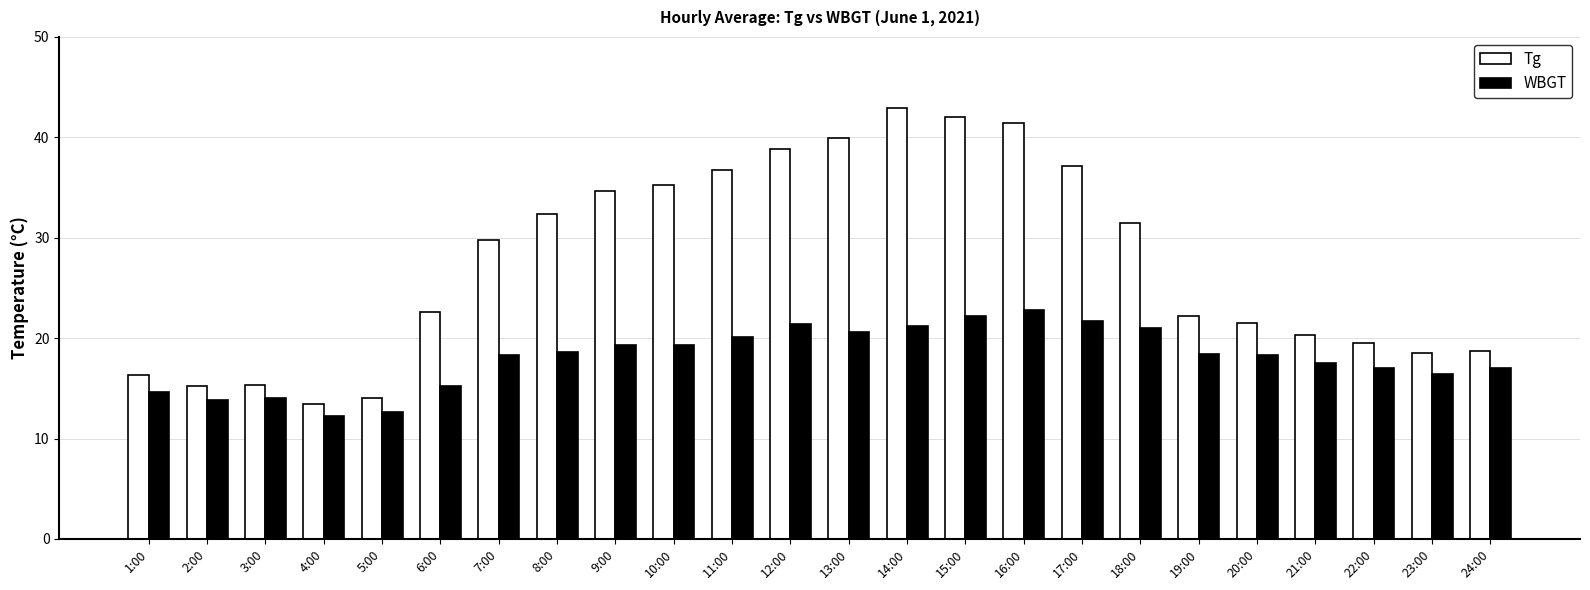

What is the total value across all series at 23:00?

34.9